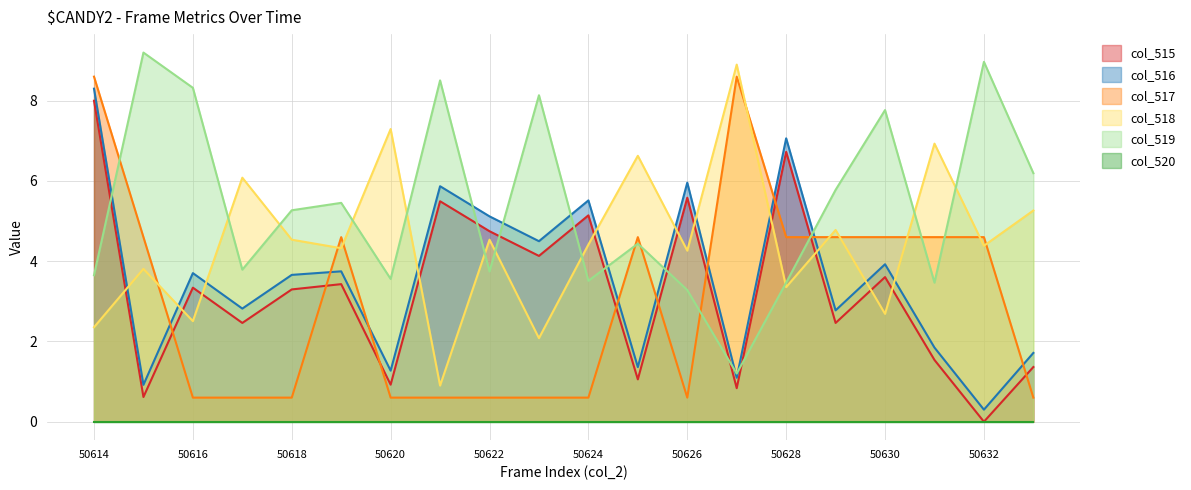

What is the highest value of the col_517 series?

8.6